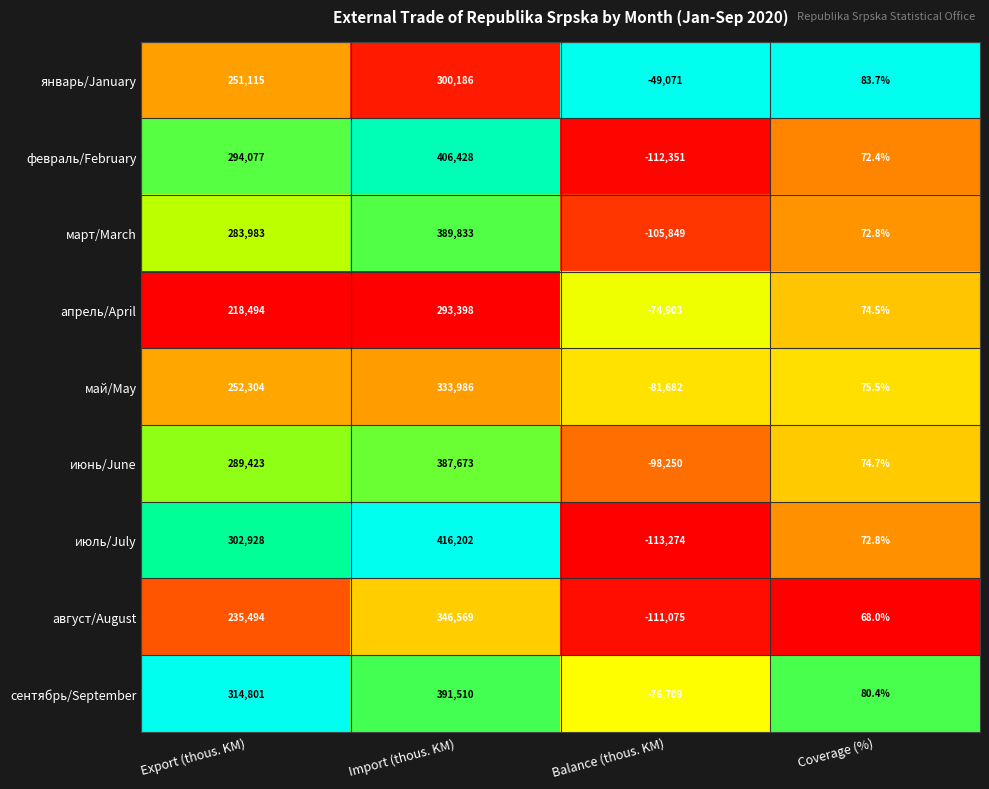

What is the sum of all февраль/February values?

588226.4